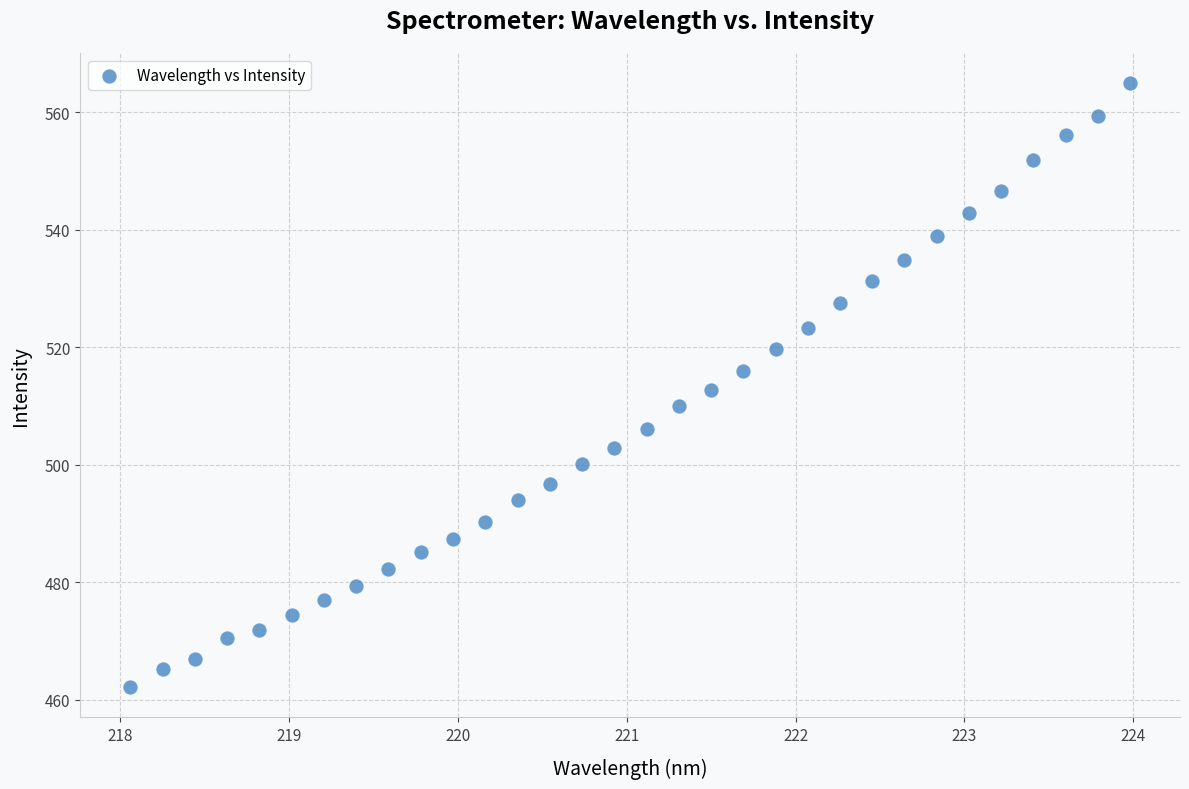

What is the range of X values (max minus min)?

5.9